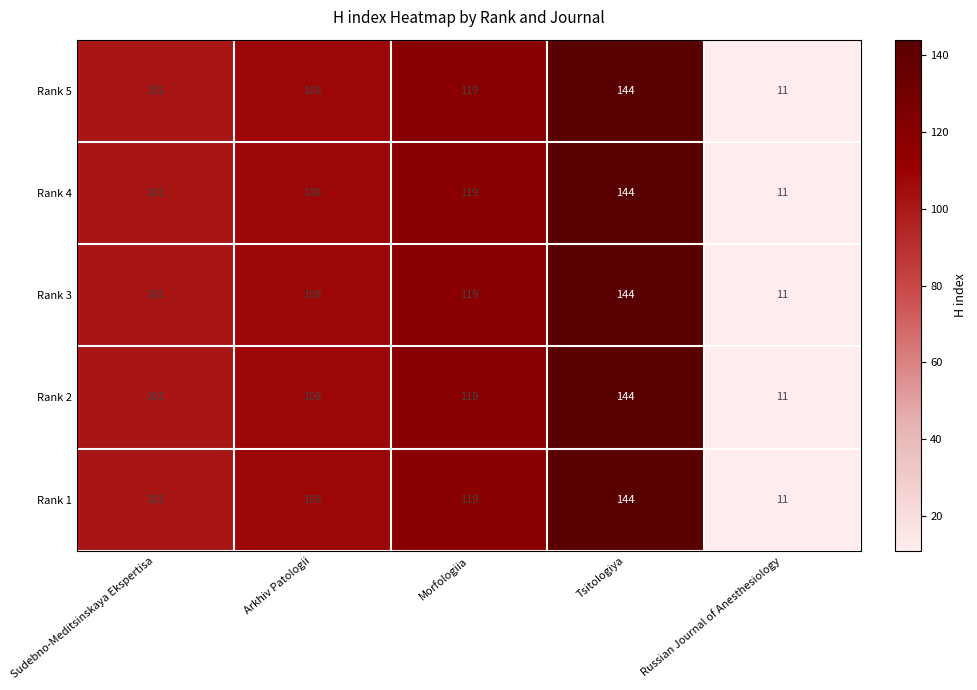

What is the difference between the maximum and second lowest values in the Rank 2 series?

43